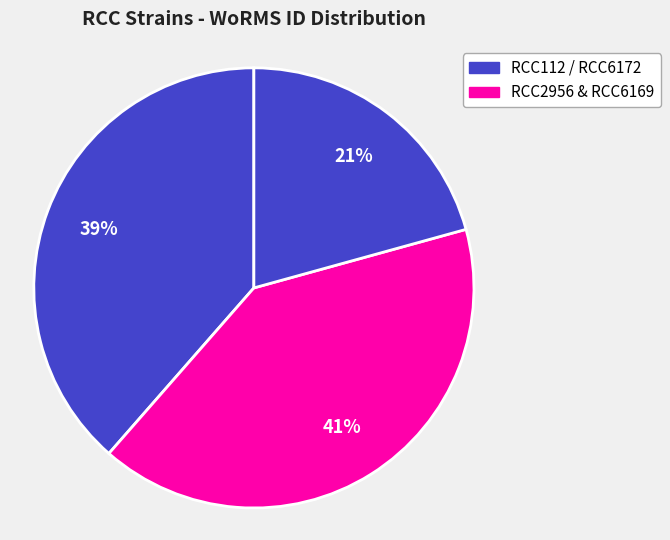

How many slices are in this pie chart?

3